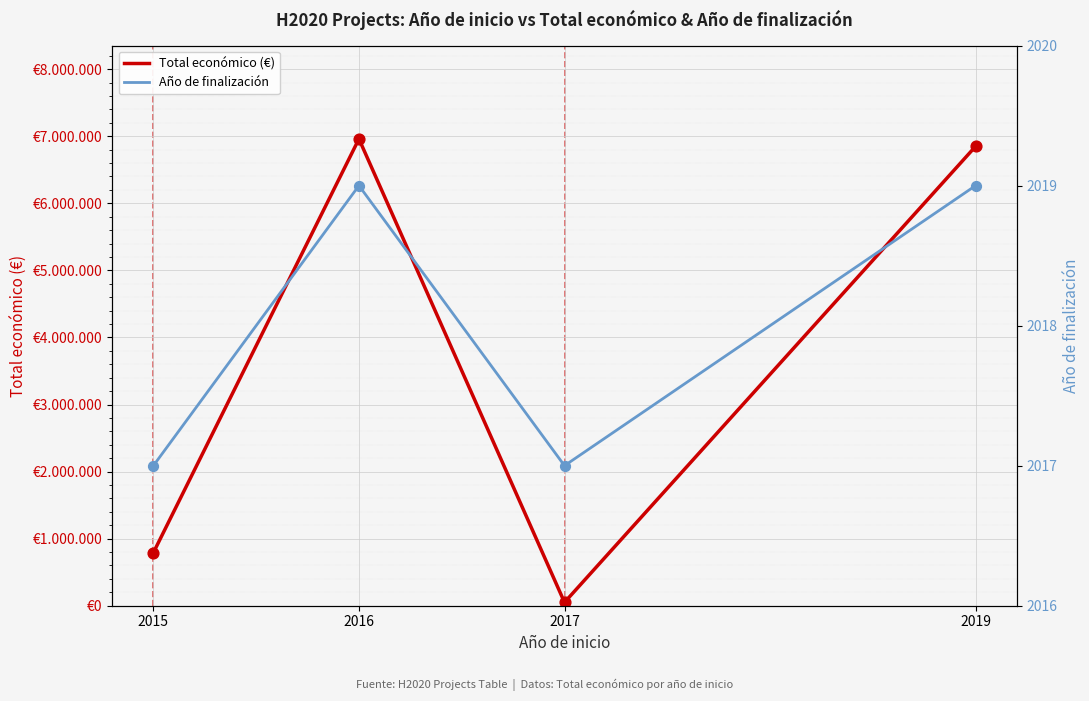

At how many categories does at least one series exceed 6383965?

2